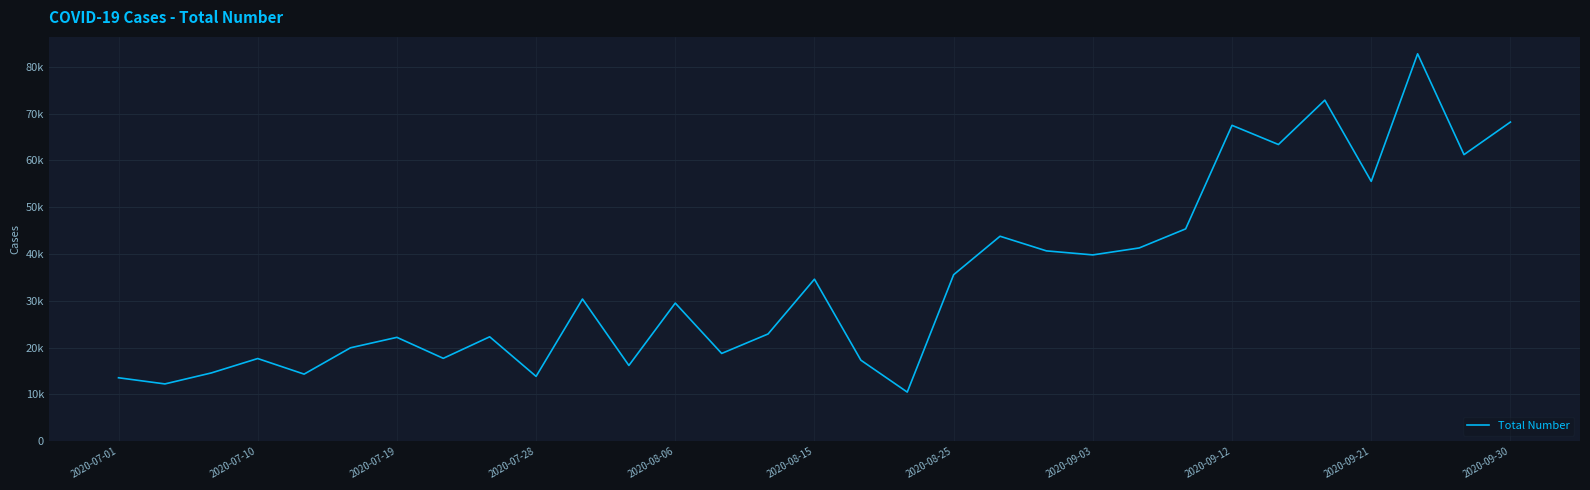

Reading left to right, what are all the values shown in this chart?

13557	12240	14586	17663	14334	19958	22189	17706	22306	13852	30375	16187	29507	18750	22910	34612	17311	10497	35569	43784	40659	39799	41286	45357	67473	63380	72852	55507	82754	61218	68174